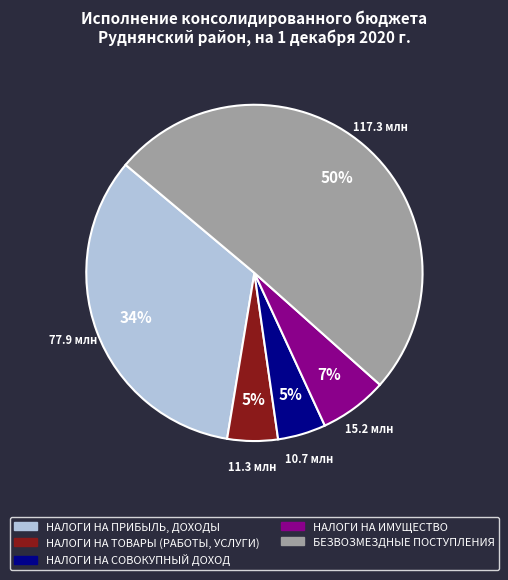

Count the number of slices in the pie.

5